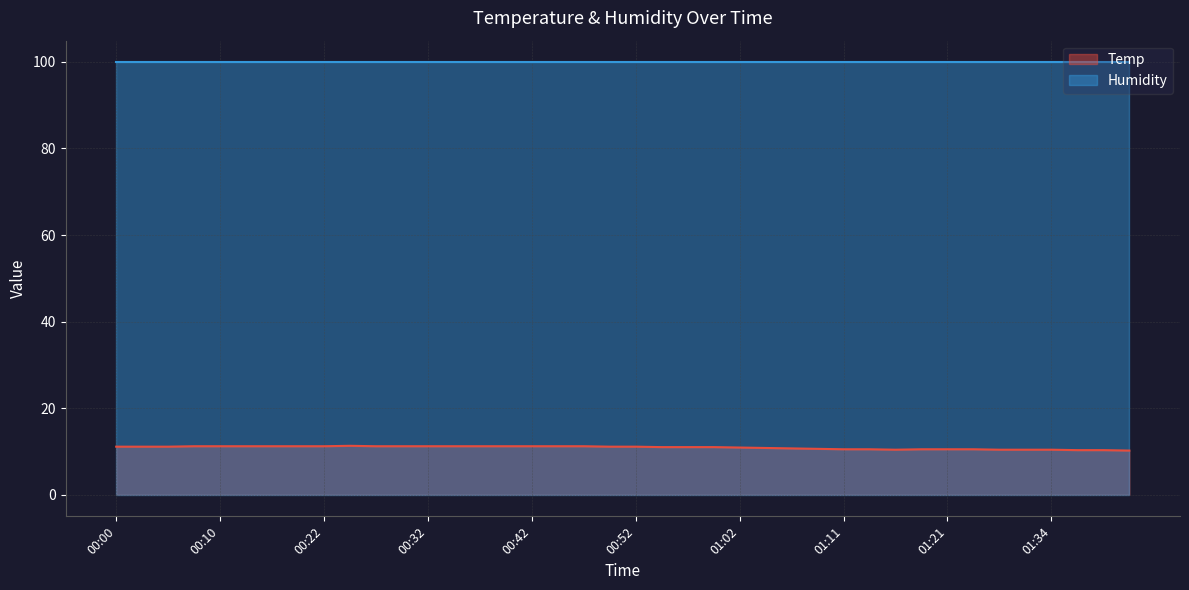

True or false: the data has more than 1 interior local peaks.

False